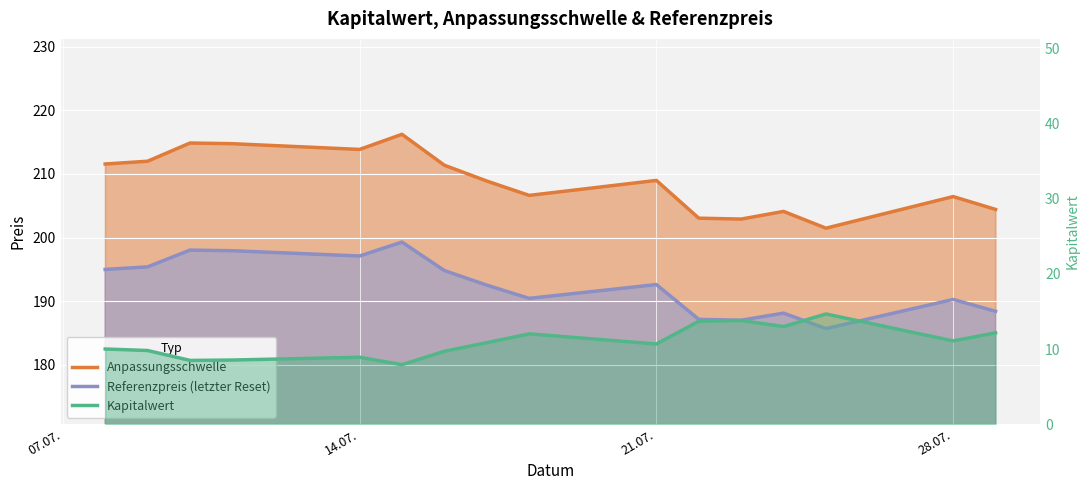

Reading left to right, list all the values displayed in this chart.

Anpassungsschwelle: 211.6	212.0	214.9	214.8	213.9	216.2	211.4	208.9	206.6	209.0	203.0	202.9	204.1	201.5	206.4	204.4
Referenzpreis (letzter Reset): 195.0	195.4	198.0	197.9	197.1	199.3	194.8	192.5	190.4	192.6	187.1	187.0	188.1	185.7	190.3	188.4
Kapitalwert: 10.0	9.8	8.5	8.5	8.9	7.9	9.7	10.8	12.0	10.7	13.7	13.8	13.0	14.7	11.1	12.2